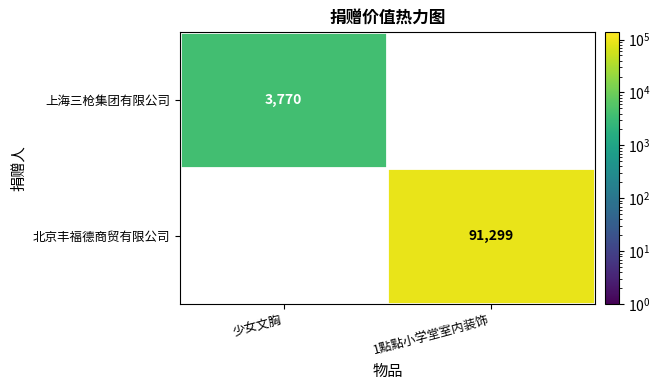

What is the greatest value displayed?

91298.5